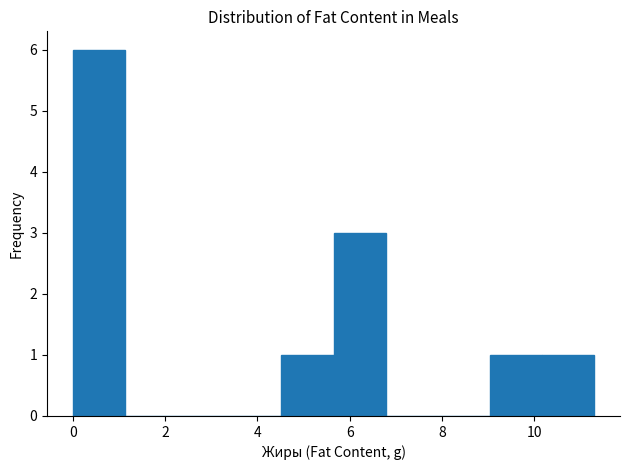

Over which range of the x-axis is the bar tallest?

0.0 to 1.2